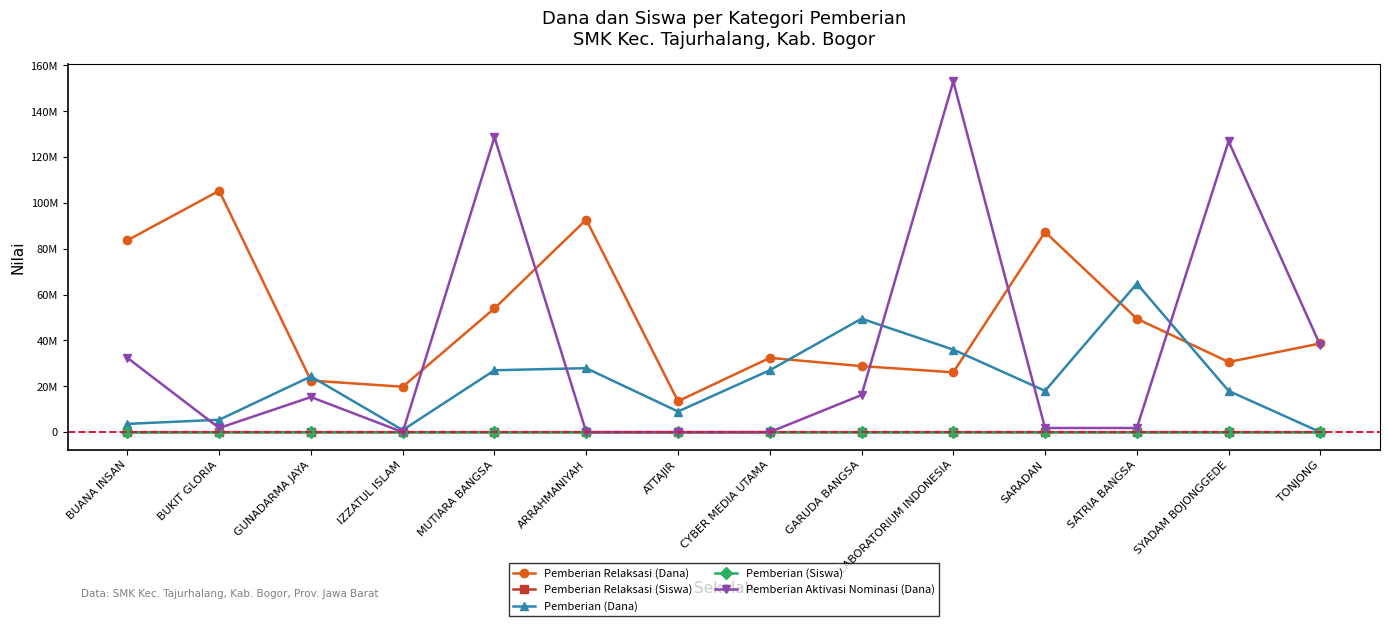

Reading right to left, what are all the values shown in this chart?

Pemberian Relaksasi (Dana): 38700000	30600000	49500000	87300000	26100000	28800000	32400000	13500000	92700000	54000000	19800000	22500000	105300000	83700000
Pemberian Relaksasi (Siswa): 22	19	28	51	15	16	23	9	57	30	15	15	88	56
Pemberian (Dana): 0	18000000	64800000	18000000	36000000	49500000	27000000	9000000	27900000	27000000	900000	24300000	5400000	3600000
Pemberian (Siswa): 0	11	42	17	27	35	18	7	20	18	1	18	4	2
Pemberian Aktivasi Nominasi (Dana): 37800000	126900000	1800000	1800000	153000000	16200000	0	0	0	128700000	0	15300000	1800000	32400000